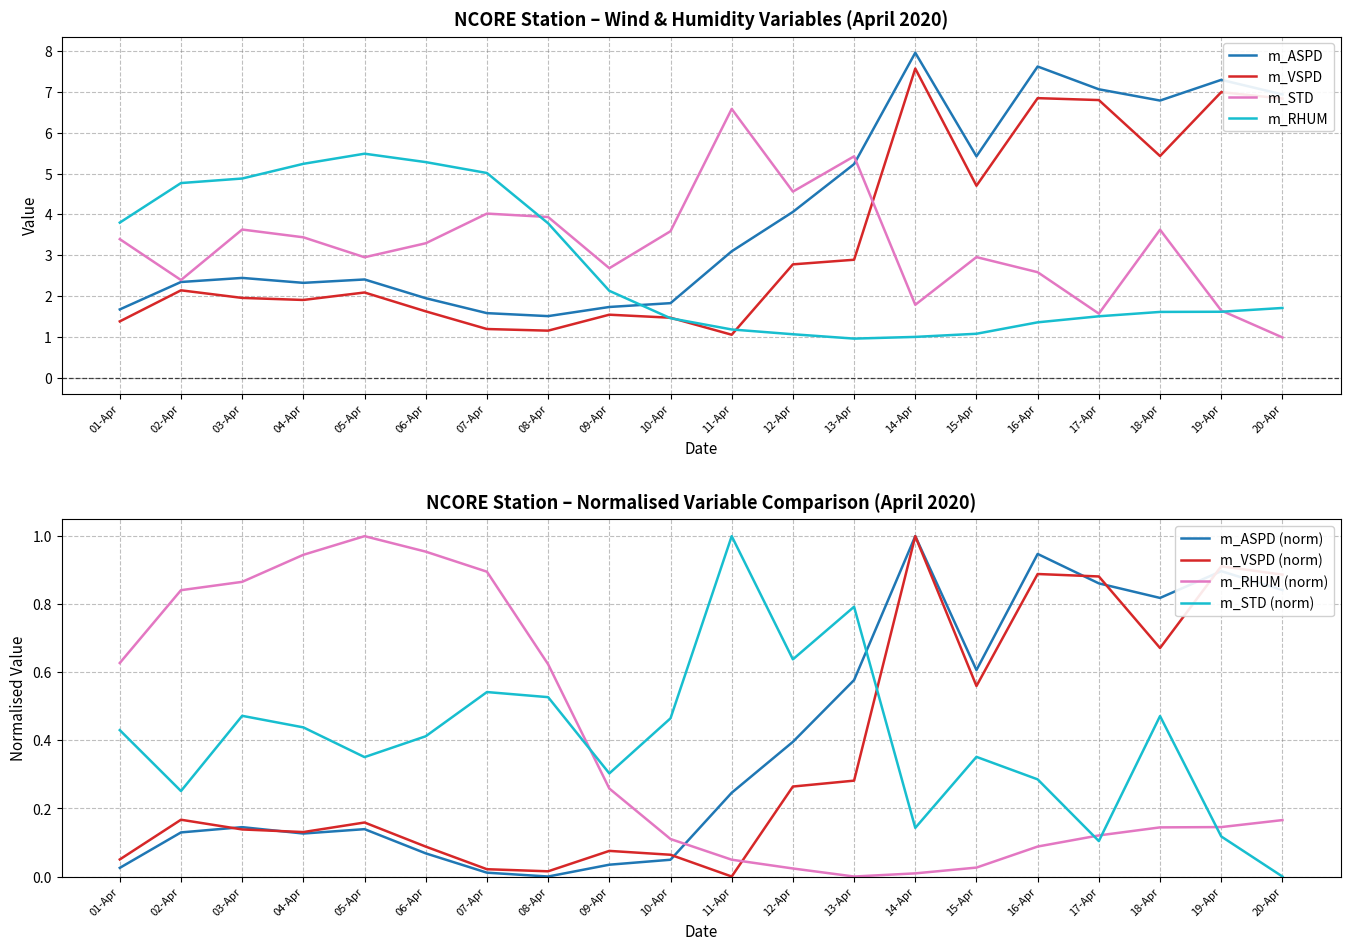

Which has a higher value, 10-Apr or 17-Apr?

17-Apr